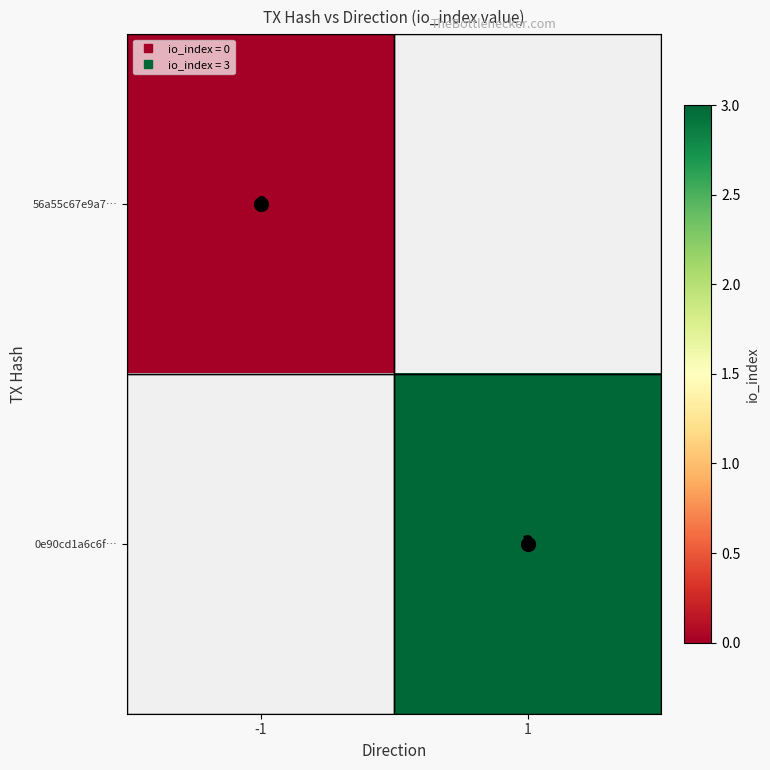

Where is 56a55c67e9a7… nearest to the value 0?

-1